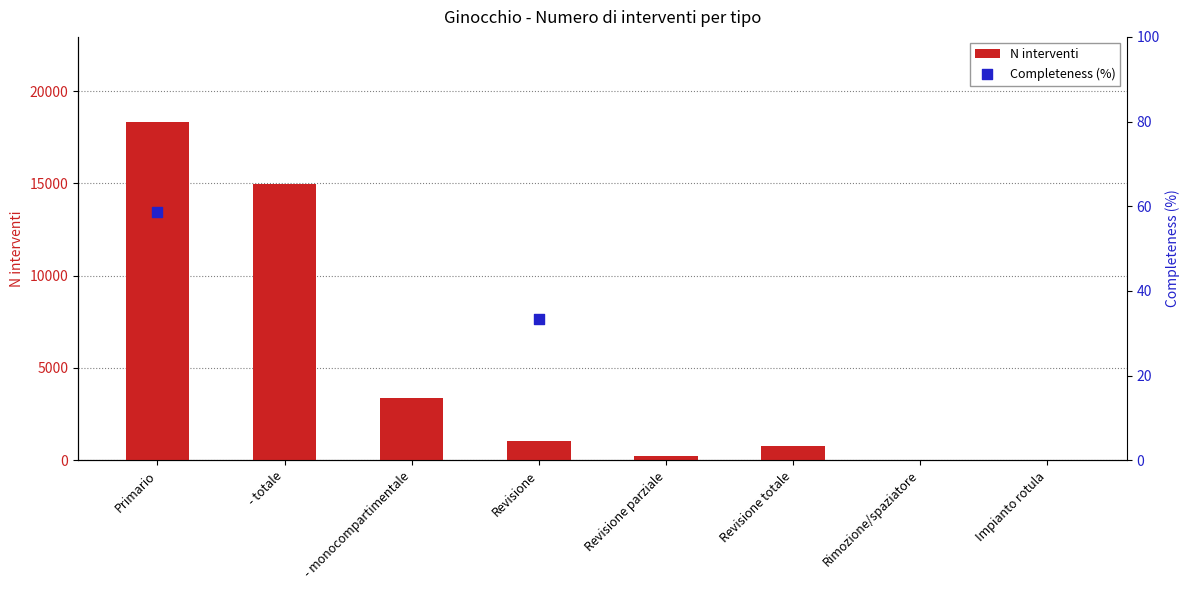

What is the change in value from - totale to Impianto rotula?

-14962